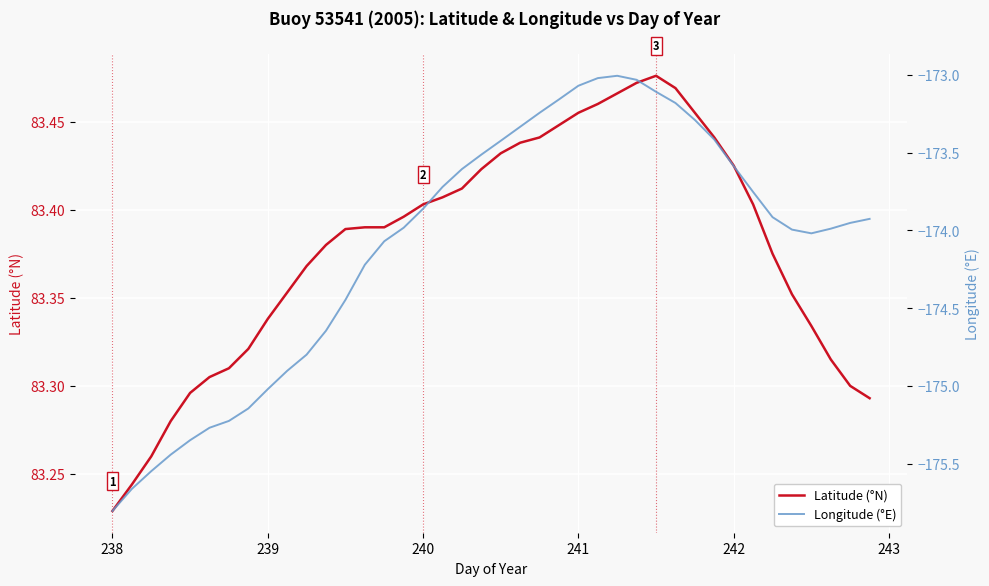

True or false: Latitude (°N) and Longitude (°E) intersect in this chart.

False